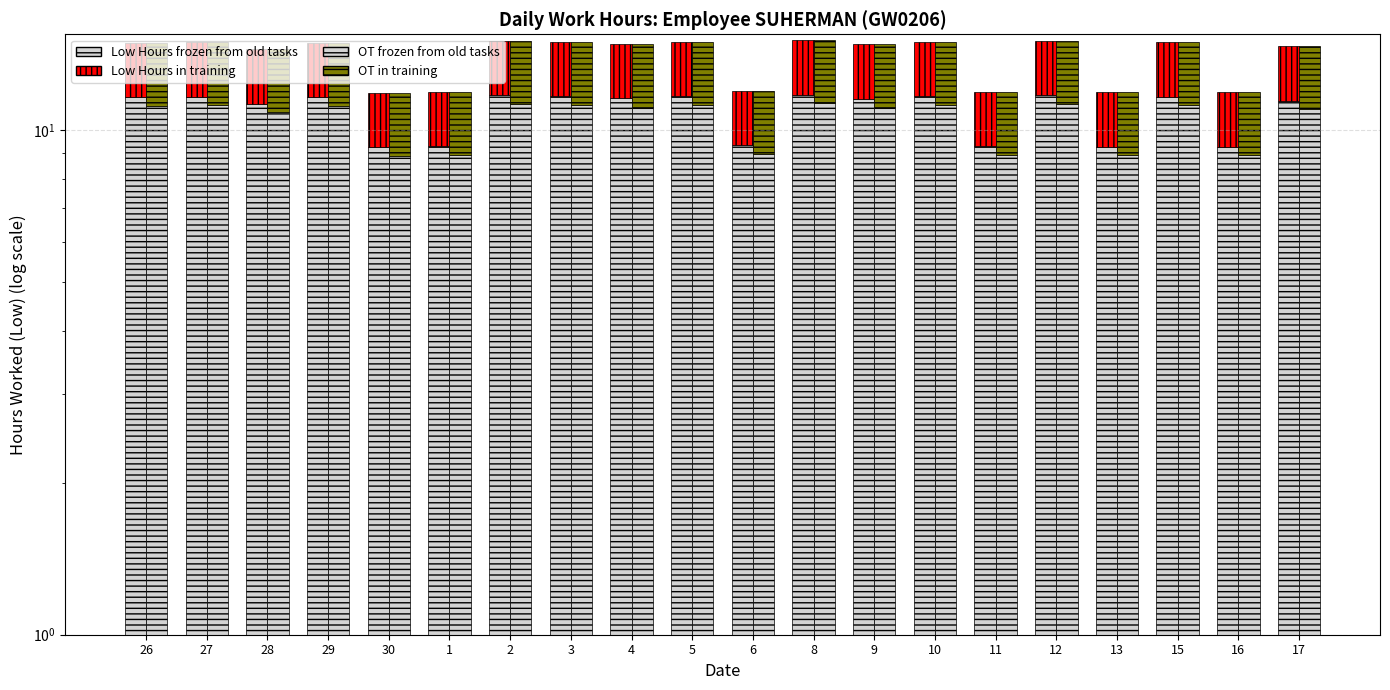

Reading left to right, extract all data points from this chart.

Low Hours (frozen portion): 11.6	11.6	11.3	11.6	9.2	9.3	11.7	11.7	11.6	11.7	9.3	11.7	11.5	11.7	9.3	11.7	9.3	11.6	9.3	11.4
Low Hours (training portion): 3.3	3.3	3.2	3.3	2.6	2.6	3.3	3.3	3.3	3.3	2.6	3.3	3.3	3.3	2.6	3.3	2.6	3.3	2.6	3.2
Break/OT frozen from old tasks: 11.2	11.2	10.8	11.2	8.9	8.9	11.2	11.2	11.1	11.2	9.0	11.3	11.1	11.2	8.9	11.3	8.9	11.2	8.9	11.0
Break/OT in training: 3.7	3.7	3.6	3.7	3.0	3.0	3.8	3.7	3.7	3.7	3.0	3.8	3.7	3.7	3.0	3.8	3.0	3.7	3.0	3.7